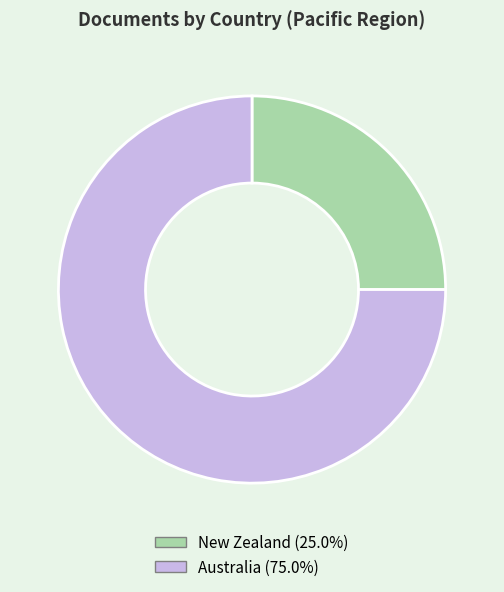

Is New Zealand (25.0%) the majority of the pie?

No